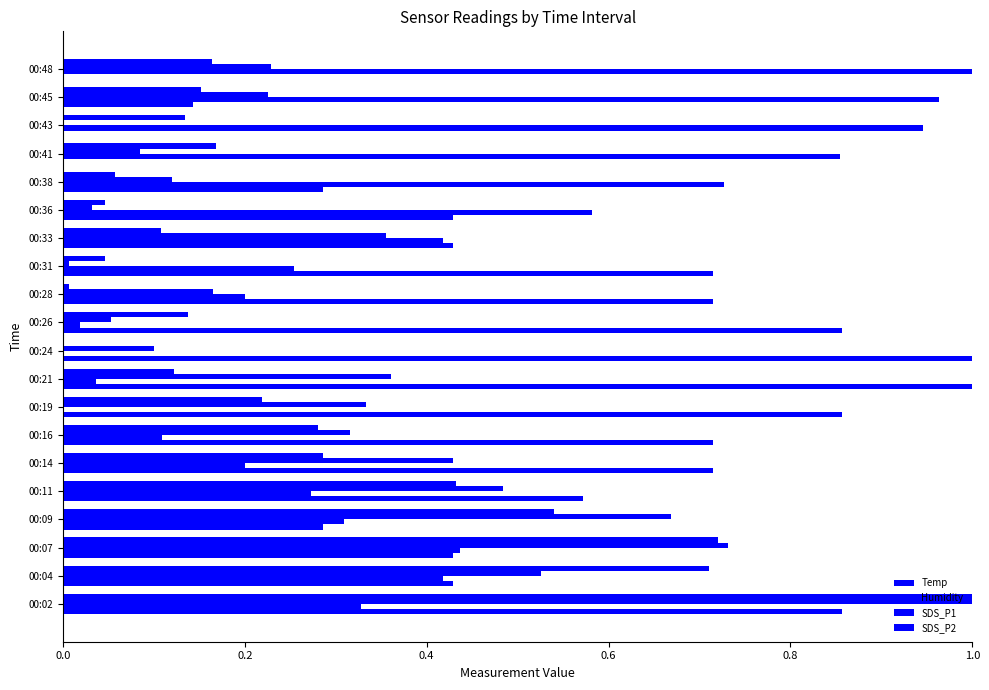

How many distinct data groups are displayed?

4